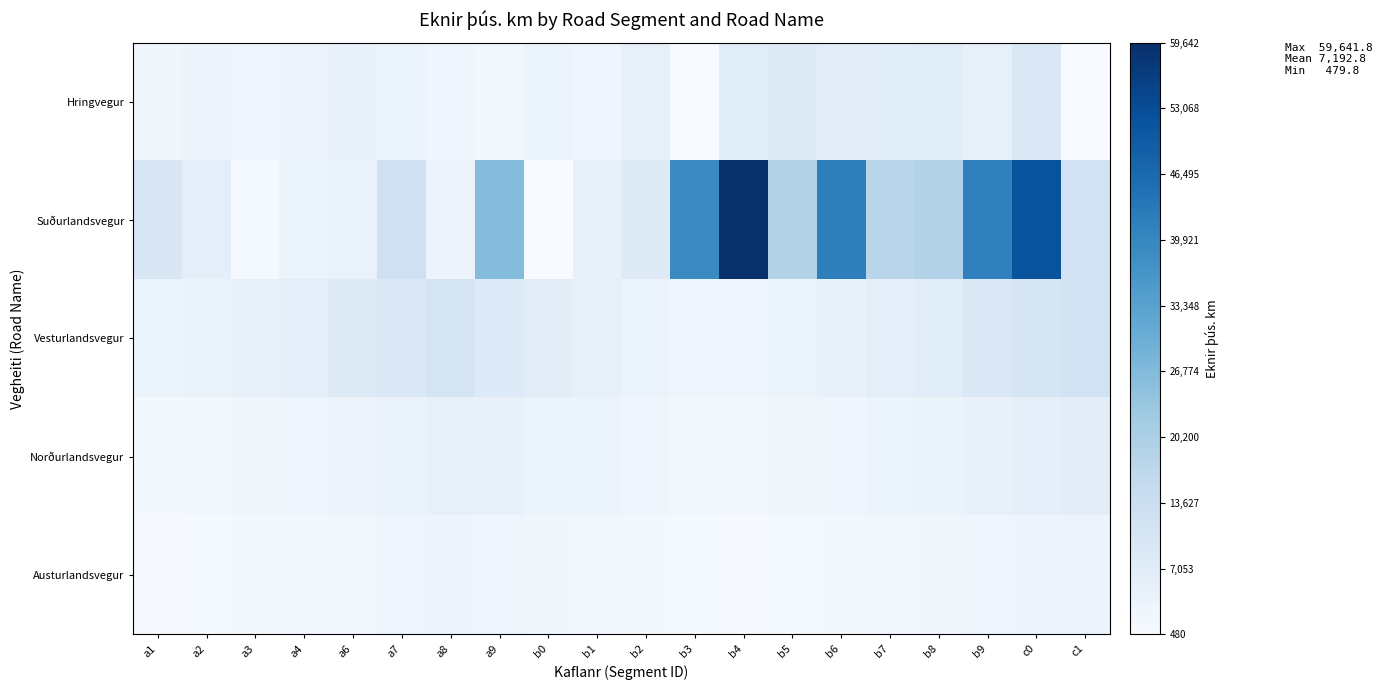

Which series changed the most between a2 and b0?

Suðurlandsvegur